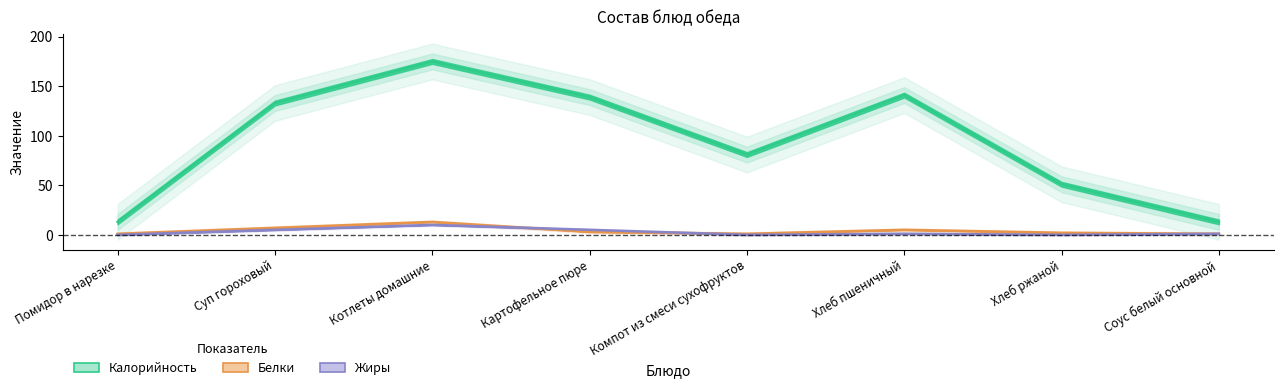

Which series changed the most between Хлеб пшеничный and Хлеб ржаной?

Калорийность